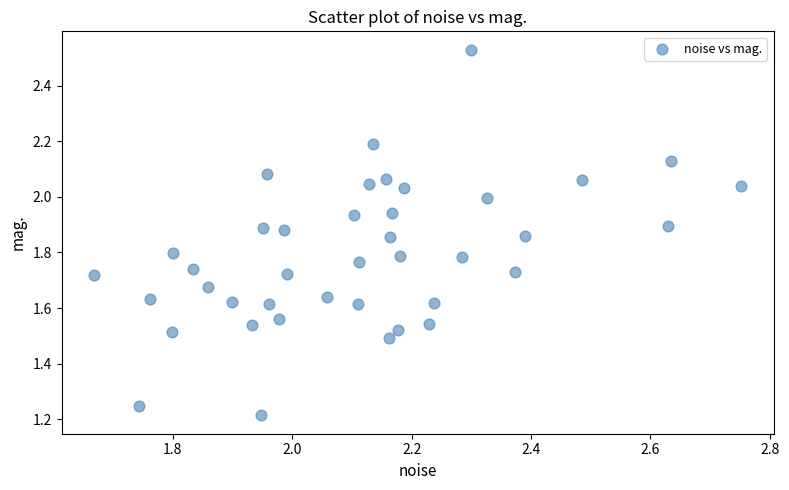

What is the range of Y values (max minus min)?

1.3